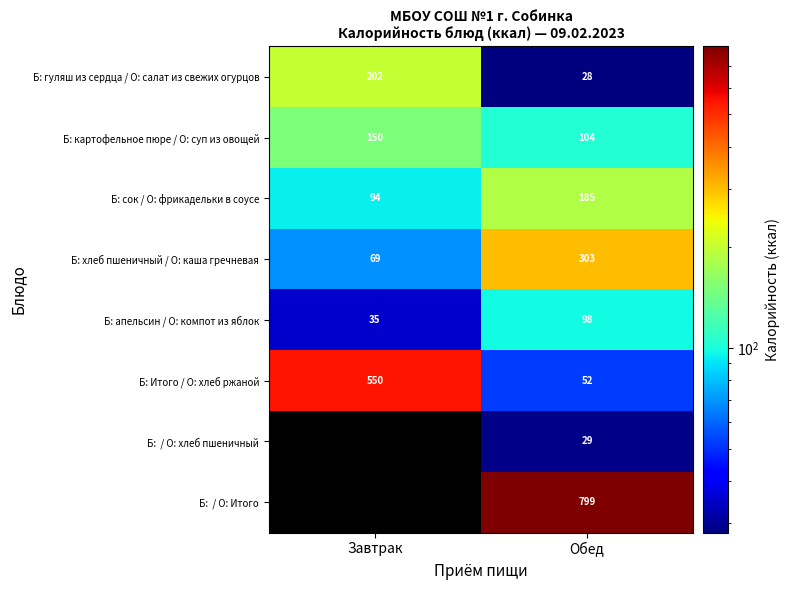

What is the approximate value of Б: Итого / О: хлеб ржаной at Завтрак, to the nearest 10?

550